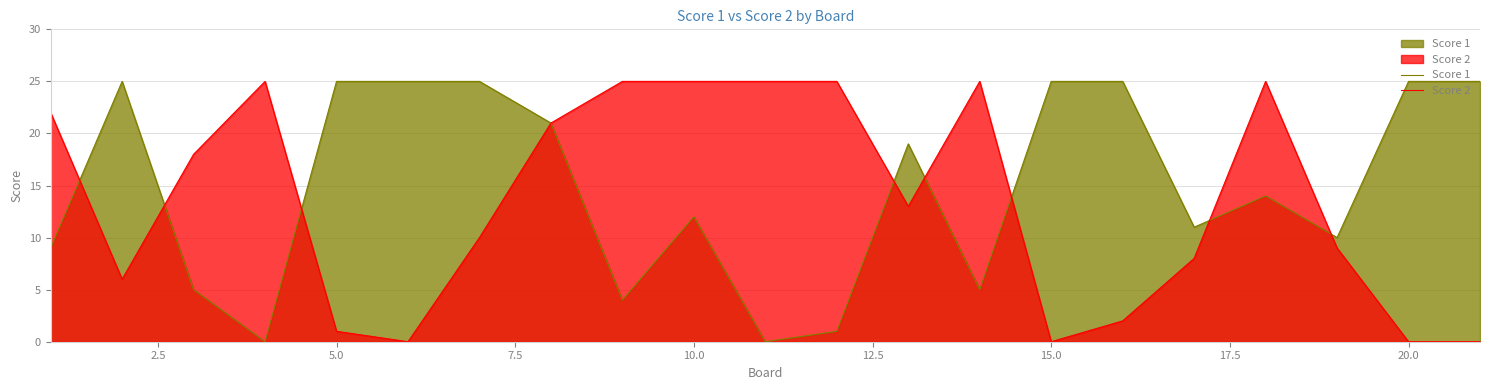

List the series in order of their overall mean, highest first.

Score 1, Score 2